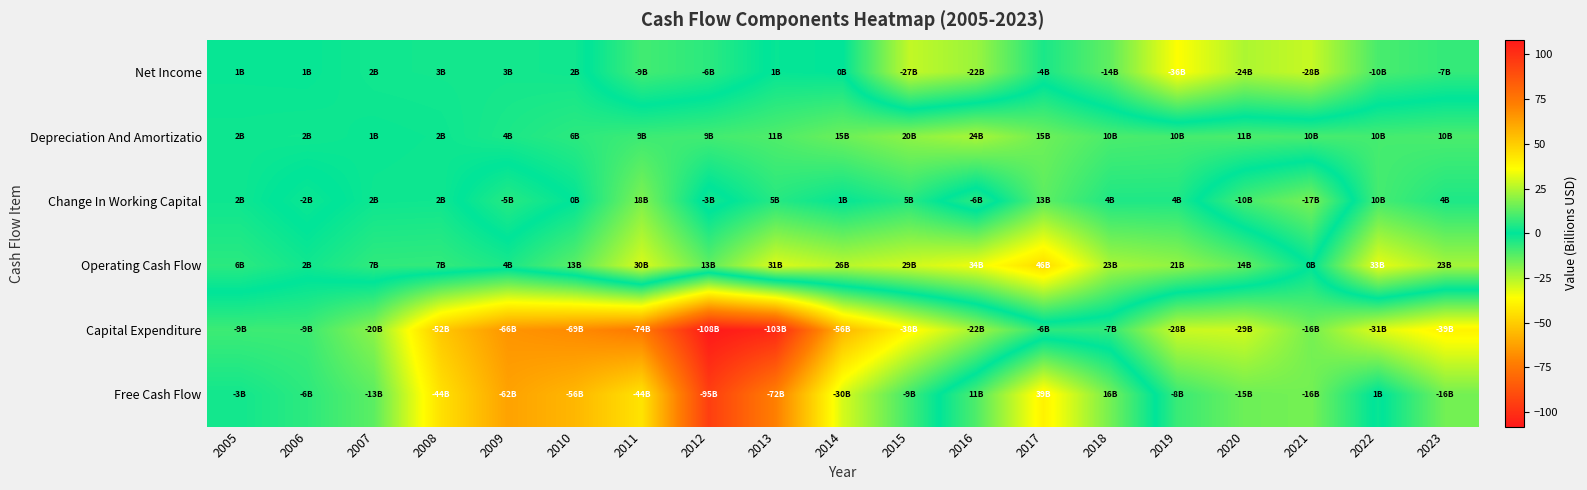

What is the greatest value displayed?

45.7